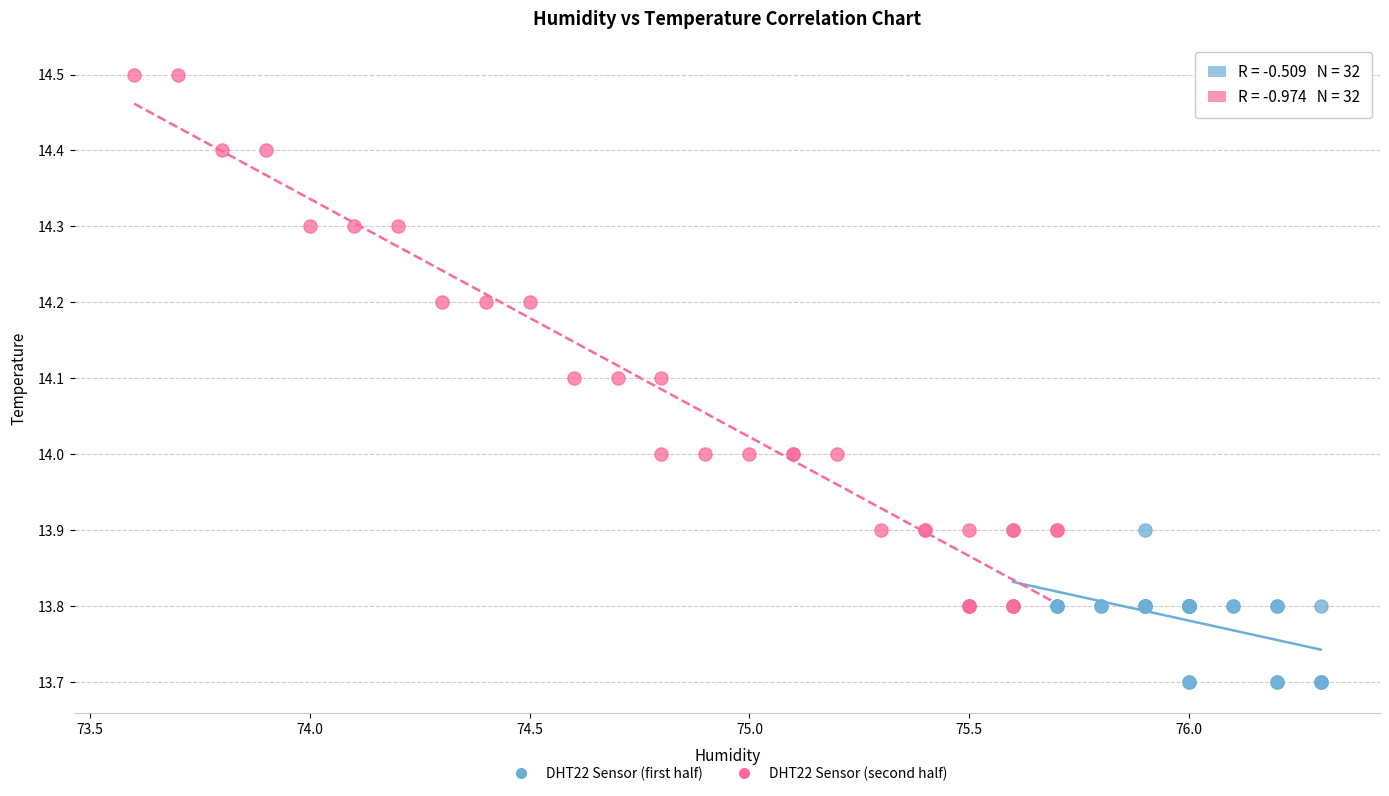

Which series contains the highest Y value?

DHT22 Sensor (second half)